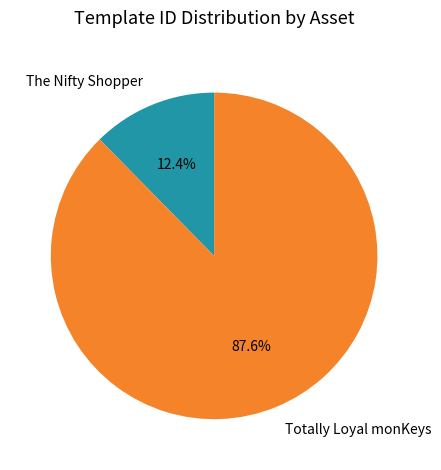

To the nearest percent, what is the difference between the The Nifty Shopper and Totally Loyal monKeys slice percentages?

75%